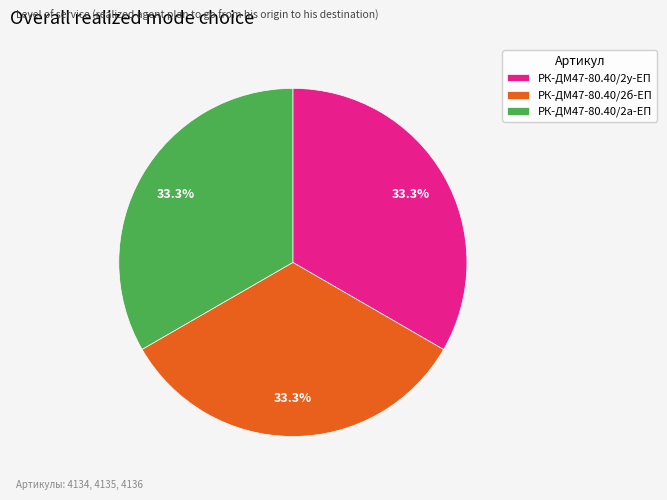

Is there any slice that represents more than half of the pie?

No